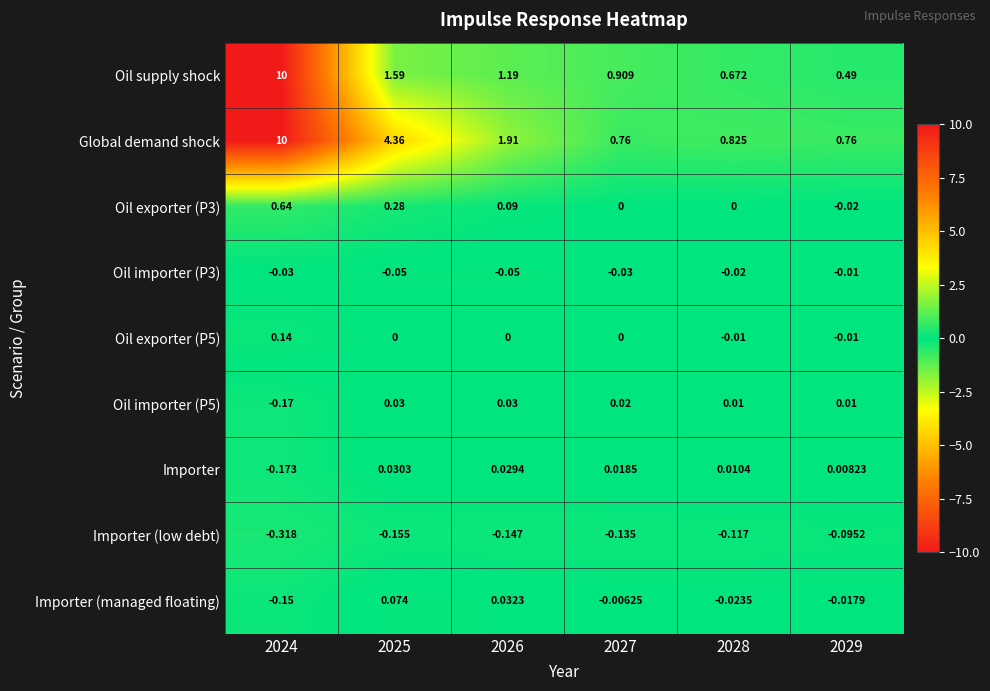

Is the value of Oil importer (P5) at 2025 greater than the value of Oil supply shock at 2027?

No